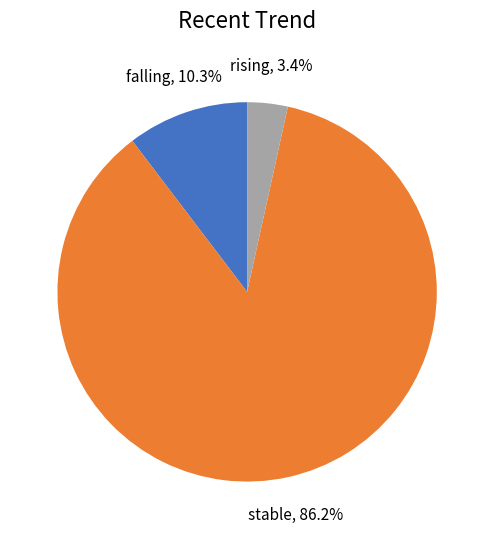

Does any single category account for the majority?

Yes